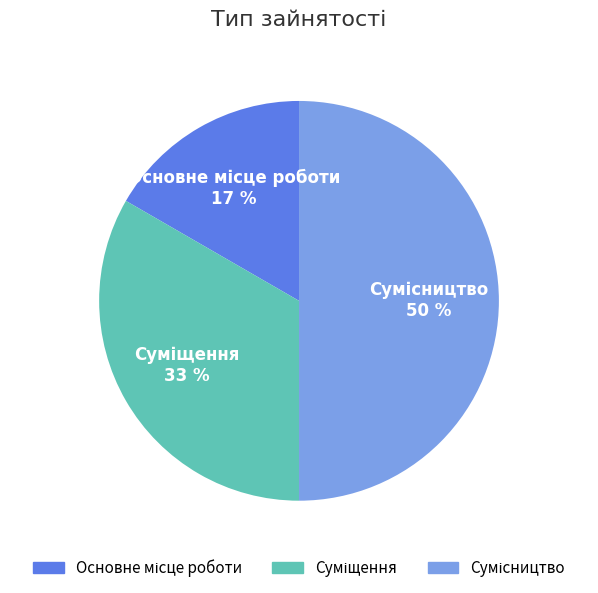

To the nearest percent, what is the difference between the largest and smallest slice percentages?

33%